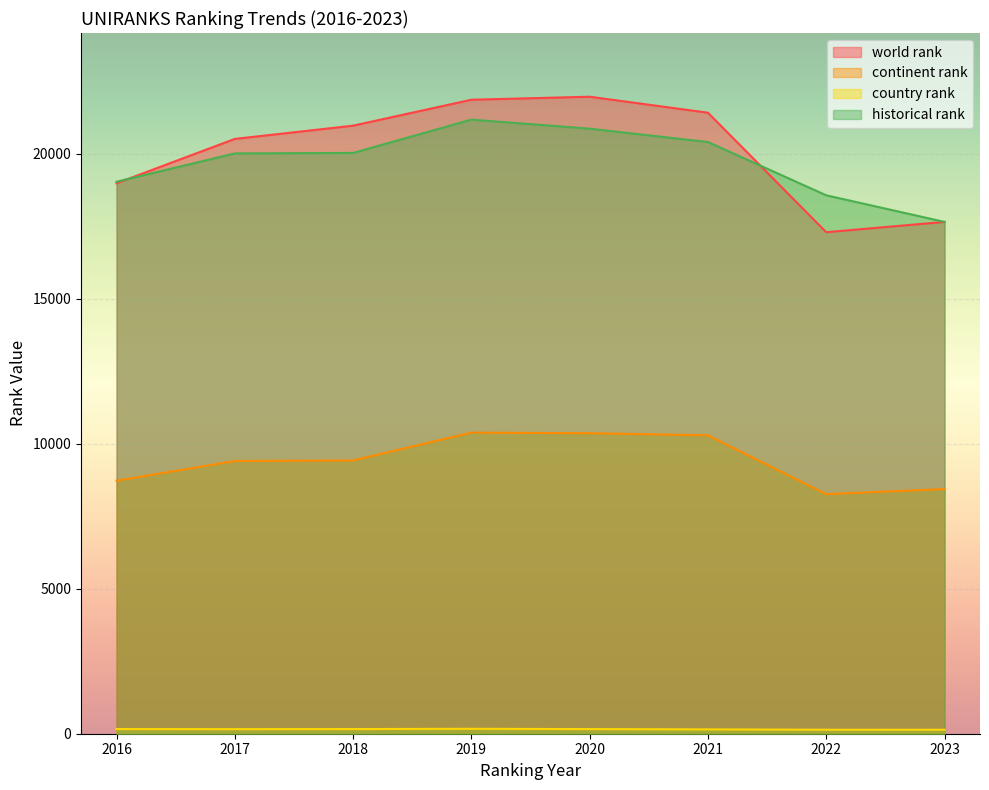

What is the minimum value for country rank?

138.0